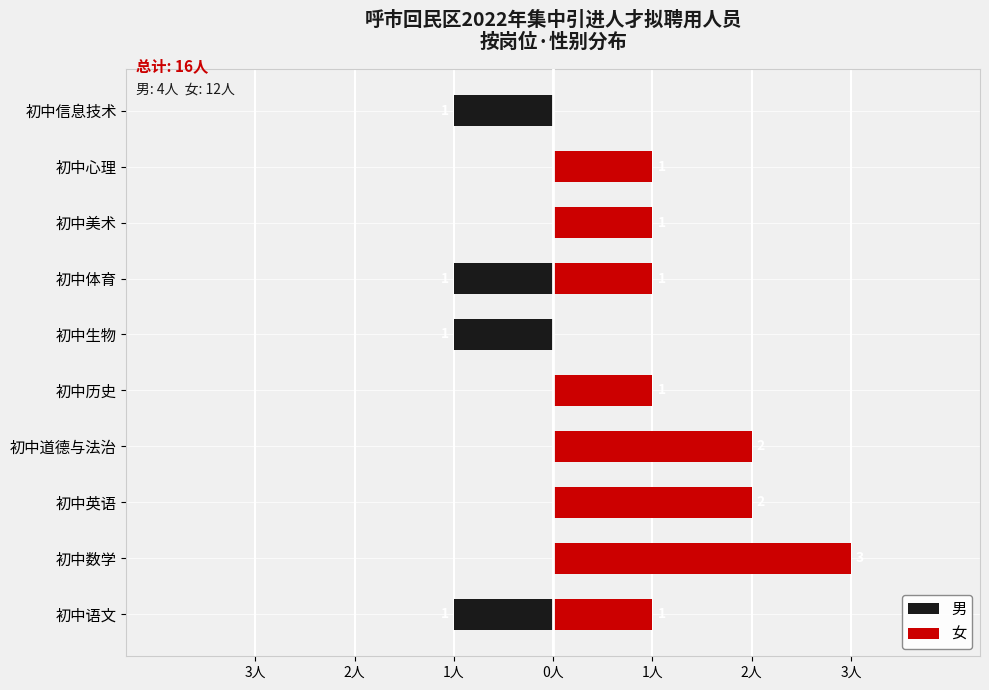

Is it true that 男 equals -1 at 初中生物?

True